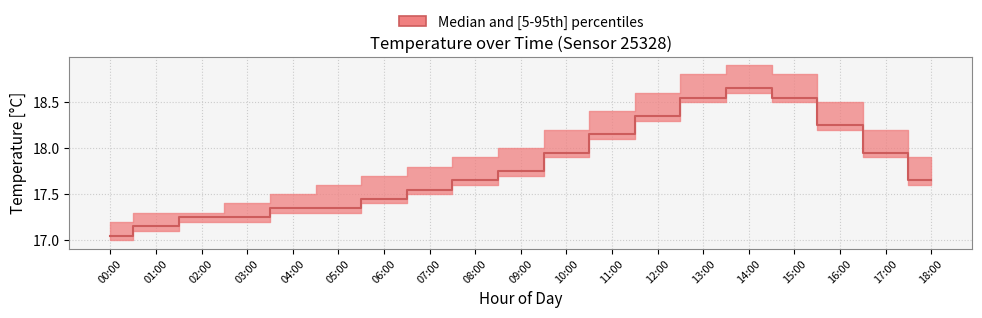

Reading right to left, transcribe all the data shown in this chart.

p05: 18:00=17.6	17:00=17.9	16:00=18.2	15:00=18.5	14:00=18.6	13:00=18.5	12:00=18.3	11:00=18.1	10:00=17.9	09:00=17.7	08:00=17.6	07:00=17.5	06:00=17.4	05:00=17.3	04:00=17.3	03:00=17.2	02:00=17.2	01:00=17.1	00:00=17.0
median: 18:00=17.6	17:00=17.9	16:00=18.2	15:00=18.6	14:00=18.6	13:00=18.6	12:00=18.4	11:00=18.1	10:00=17.9	09:00=17.8	08:00=17.6	07:00=17.6	06:00=17.4	05:00=17.4	04:00=17.4	03:00=17.2	02:00=17.2	01:00=17.1	00:00=17.1
p95: 18:00=17.9	17:00=18.2	16:00=18.5	15:00=18.8	14:00=18.9	13:00=18.8	12:00=18.6	11:00=18.4	10:00=18.2	09:00=18.0	08:00=17.9	07:00=17.8	06:00=17.7	05:00=17.6	04:00=17.5	03:00=17.4	02:00=17.3	01:00=17.3	00:00=17.2